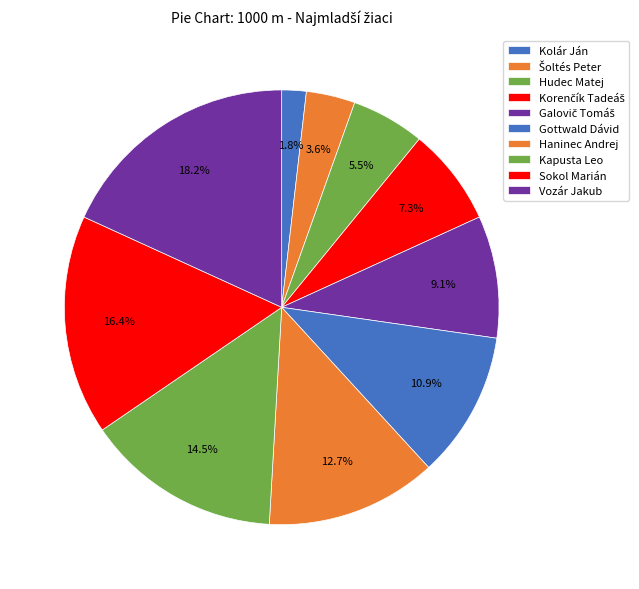

Which category has the biggest portion of the pie?

Vozár Jakub